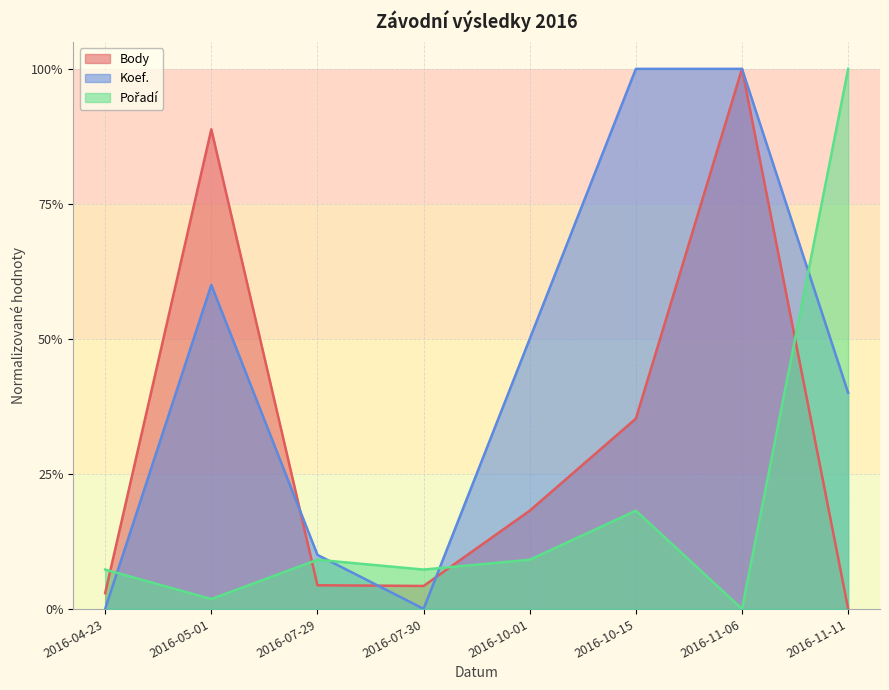

What is the label of the 6th point from the left?

2016-10-15